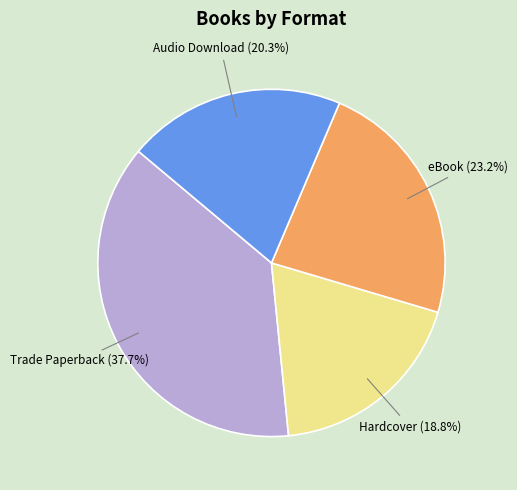

What percentage is NOT represented by Hardcover?

81.2%